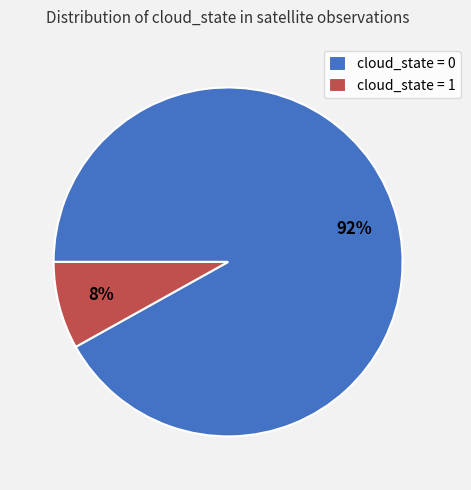

The cloud_state = 0 slice represents 92% of the pie. True or false?

True